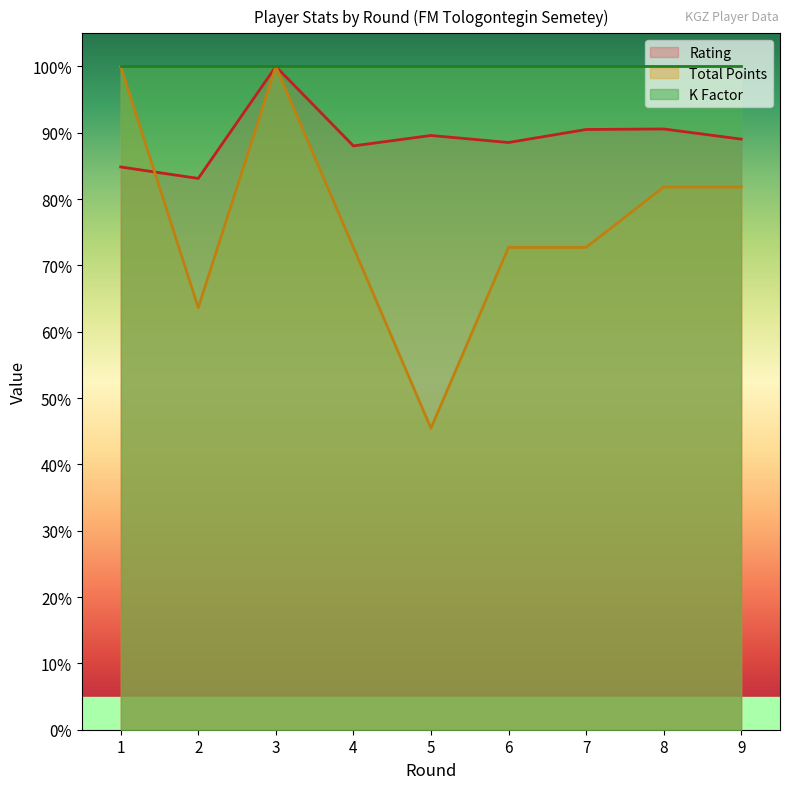

At which category is the sum across all series the highest?

3